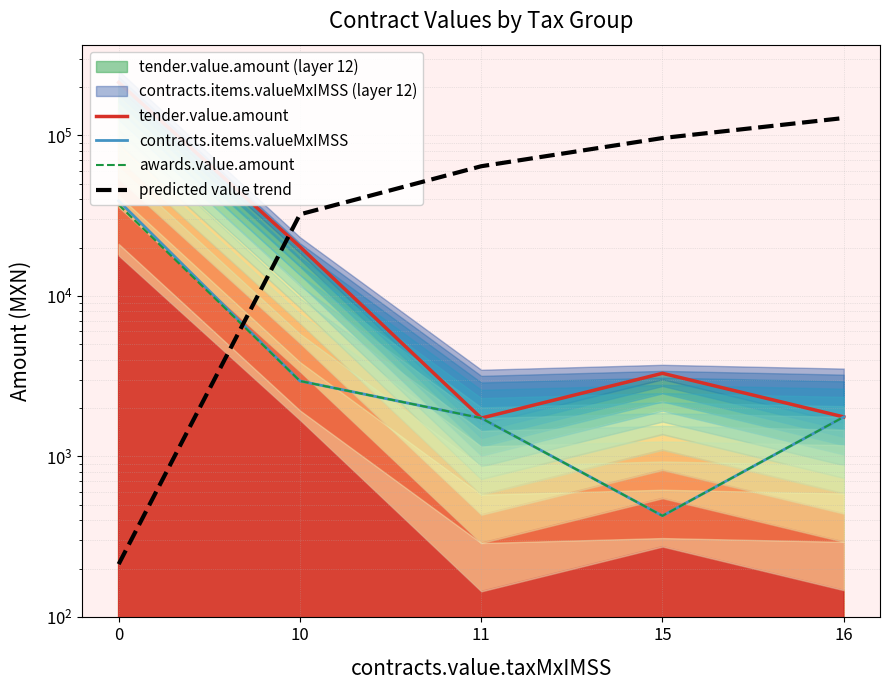

Does the chart have visible grid lines?

Yes